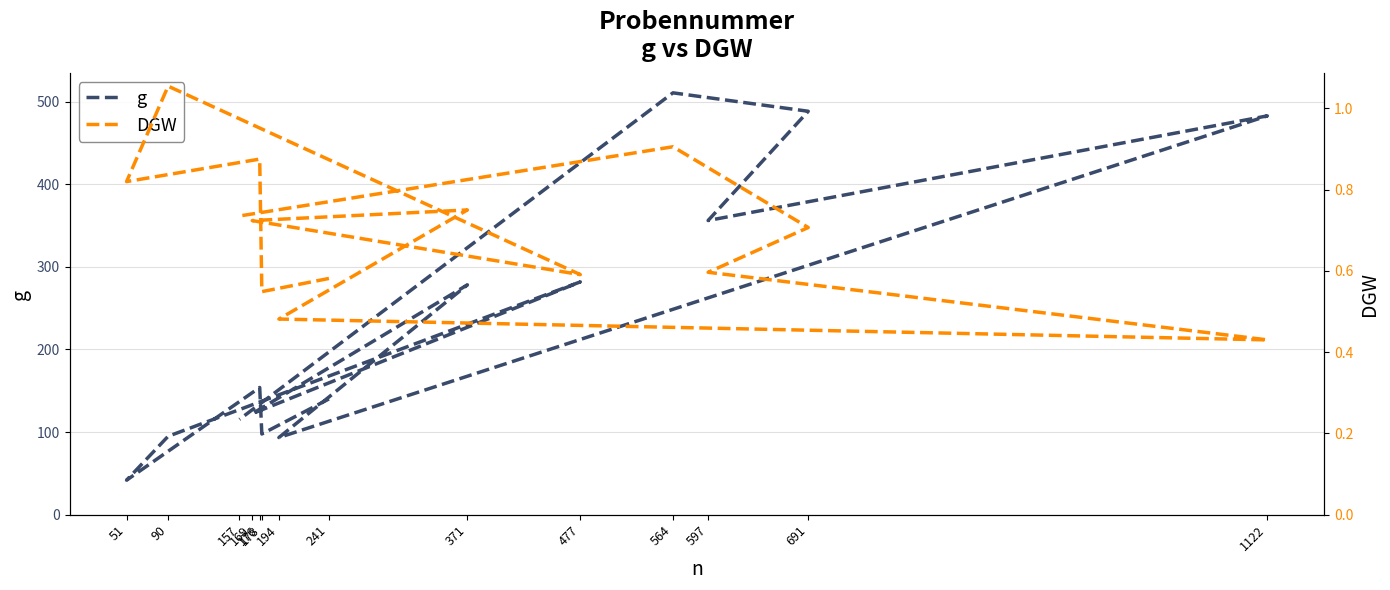

Is this an area chart (filled region under the line)?

No